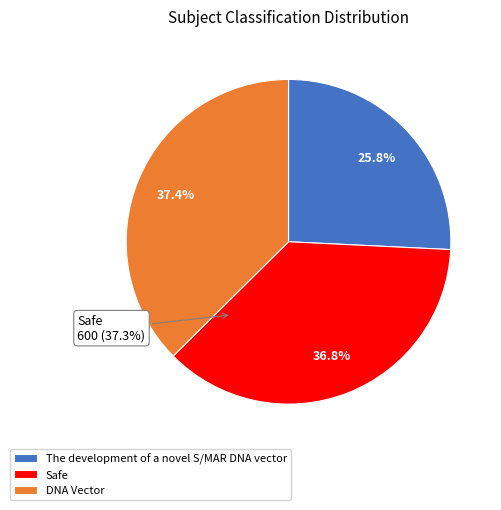

Rank the categories by value from highest to lowest.

DNA Vector, Safe, The development of a novel S/MAR DNA vector